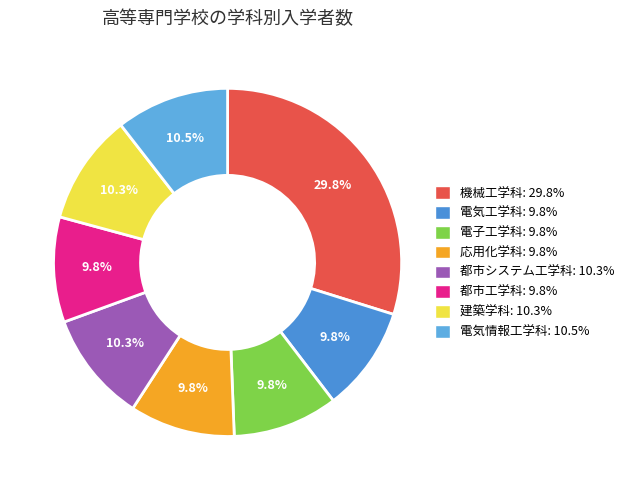

How many segments does this pie chart have?

8